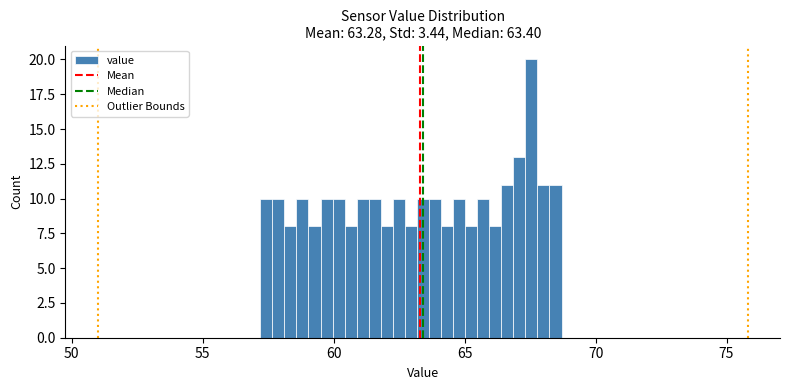

Around what value on the x-axis is the tallest bar? Give the approximate position of its centre, as read against the axis.

67.5